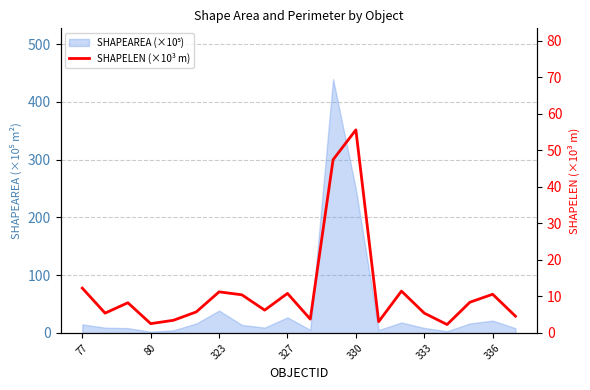

How many lines are shown in the chart?

1